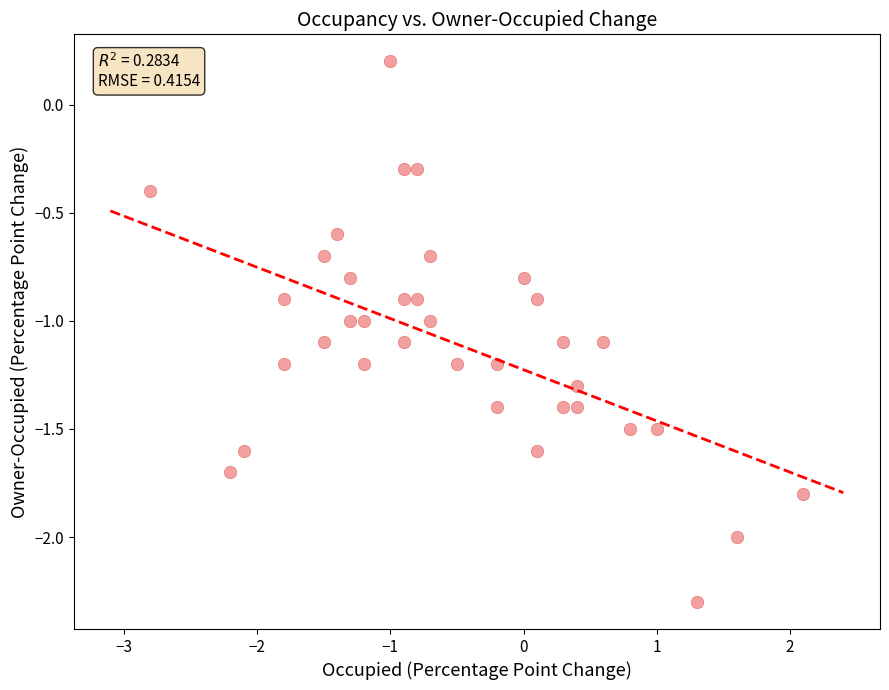

What is the range of X values (max minus min)?

4.9